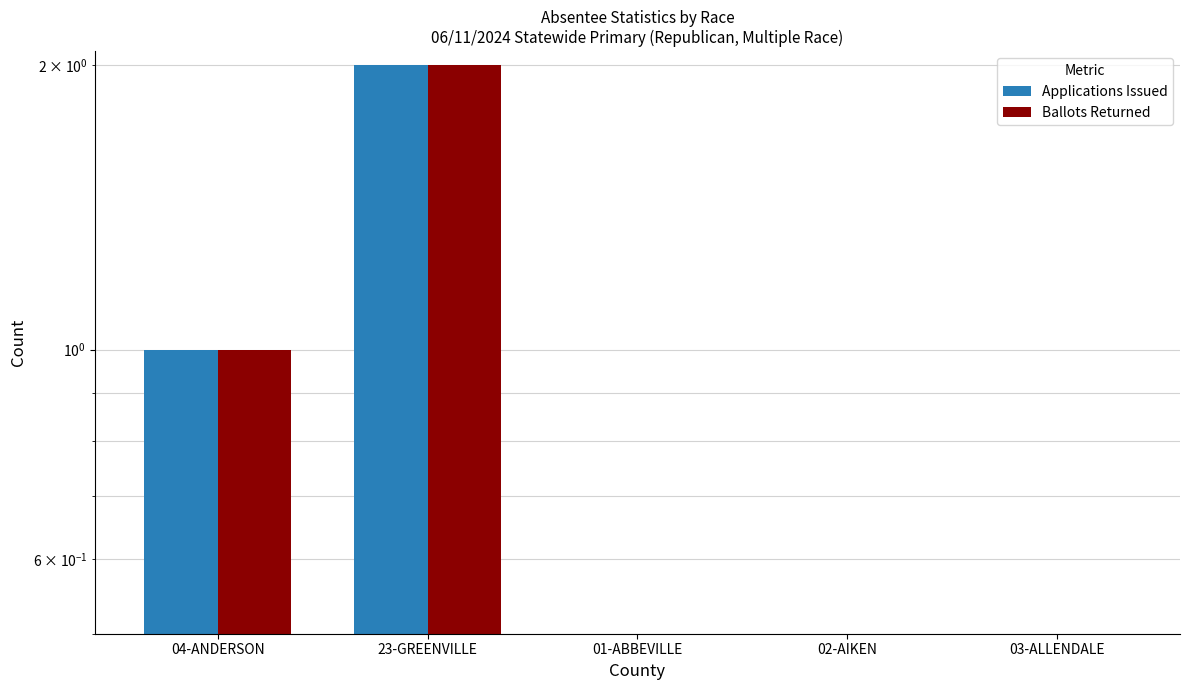

Count the Ballots Returned values in the range 0 to 1.

4